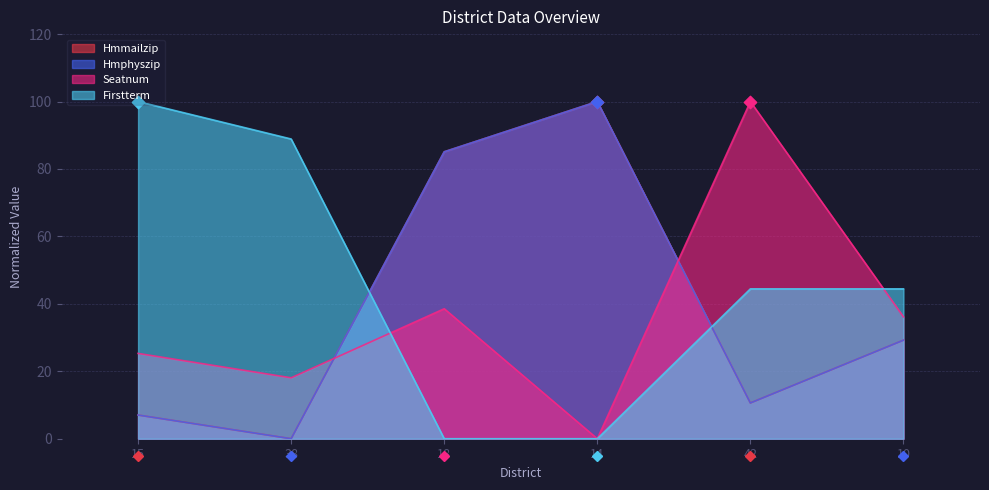

At how many categories does at least one series exceed 42?

3